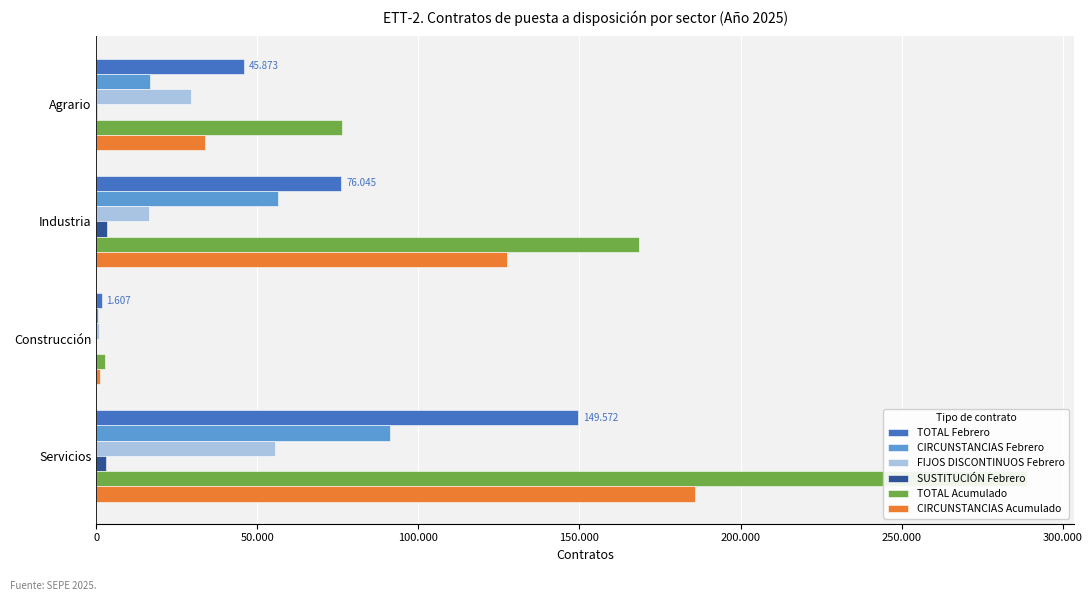

Which series has the widest spread of values?

TOTAL Acumulado